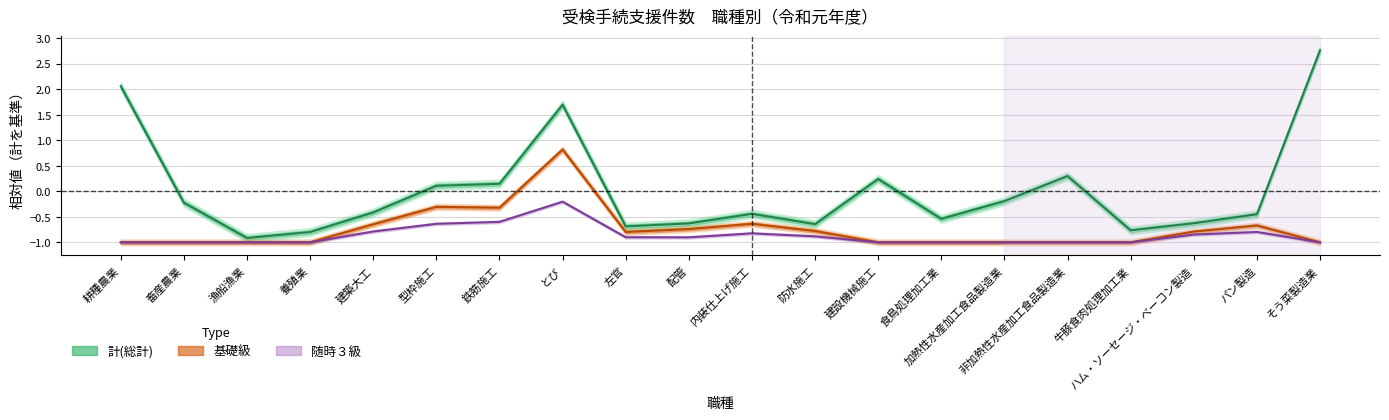

What is the sum of the 随時３級 values at 配管 and 牛豚食肉処理加工業?

-1.9